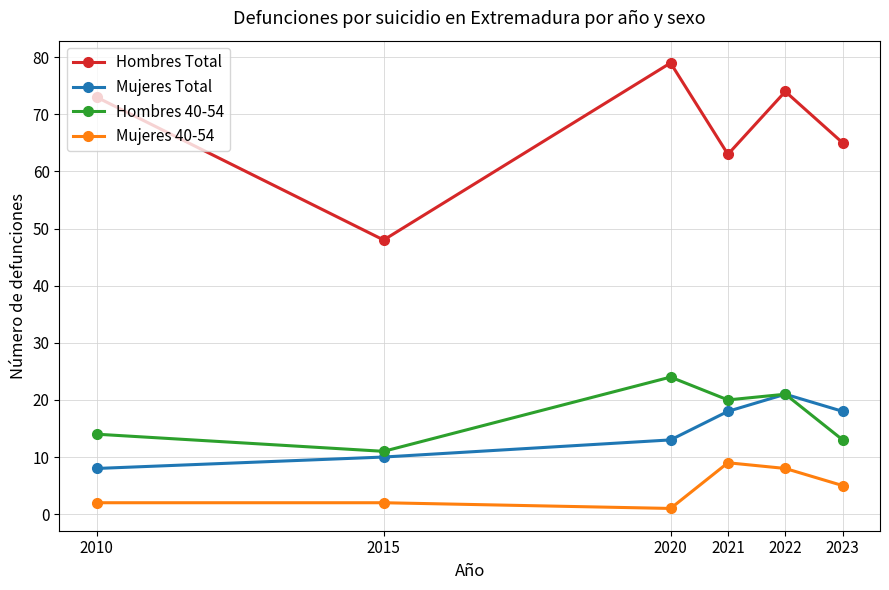

How many lines are shown in the chart?

4